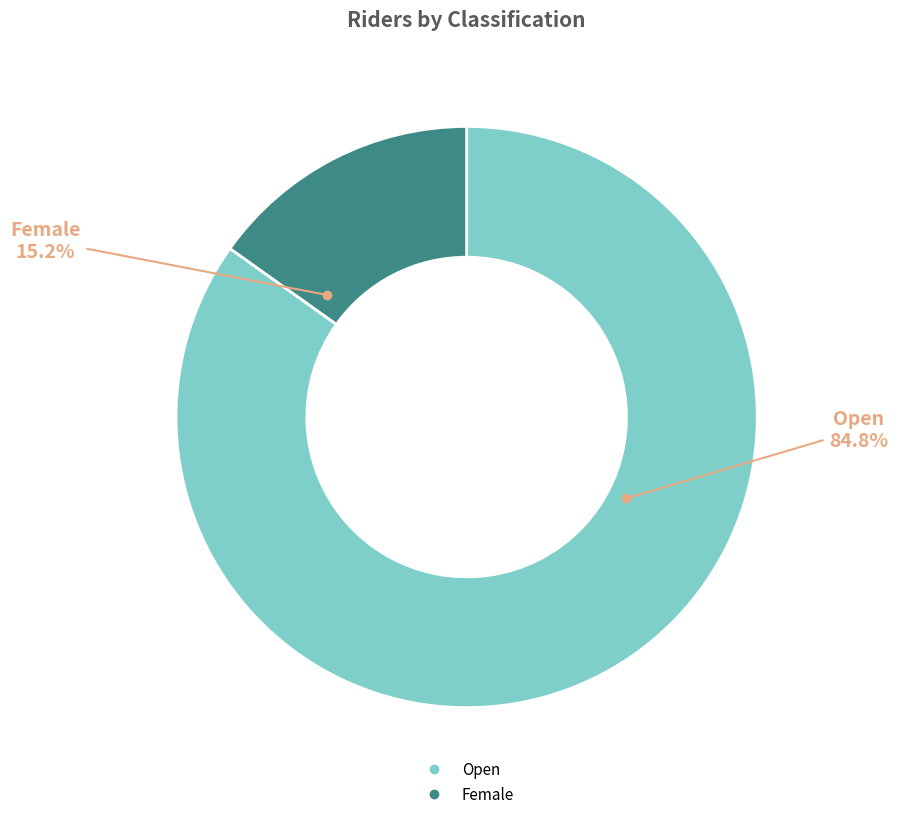

To the nearest percent, what is the difference between the largest and smallest slice percentages?

70%